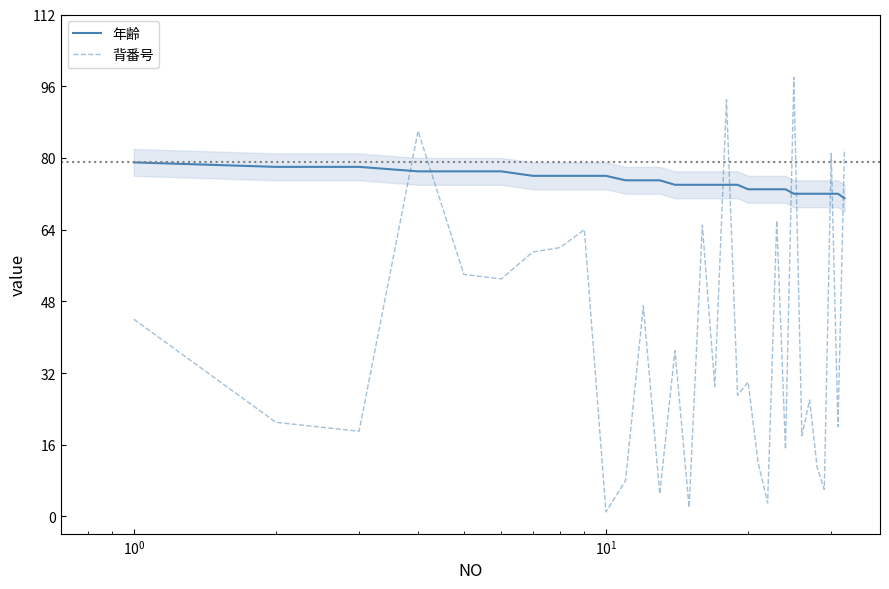

List the series in order of their overall mean, lowest first.

背番号, 年齢